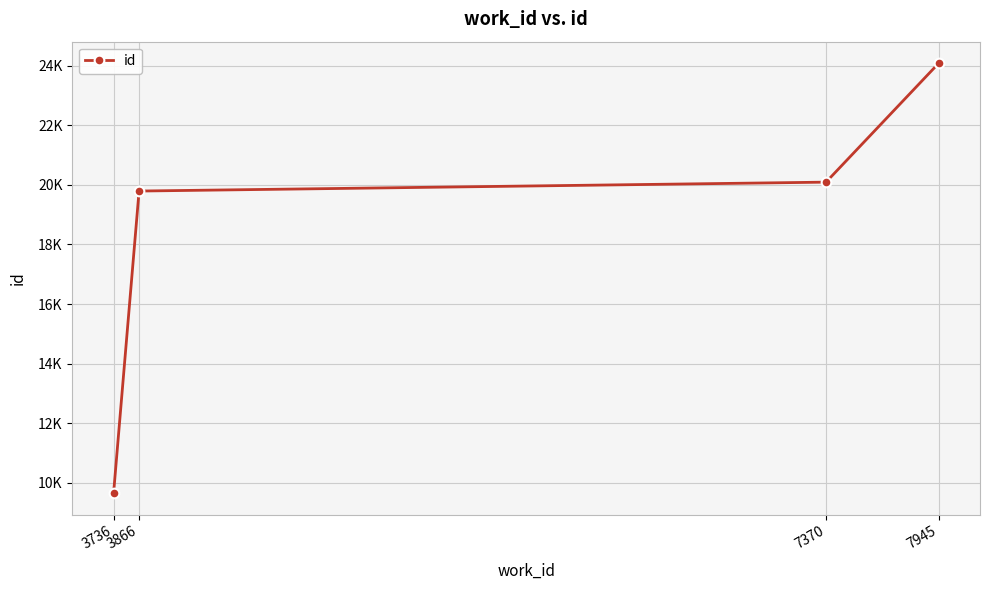

Reading left to right, what are all the values shown in this chart?

9655	19792	20091	24084